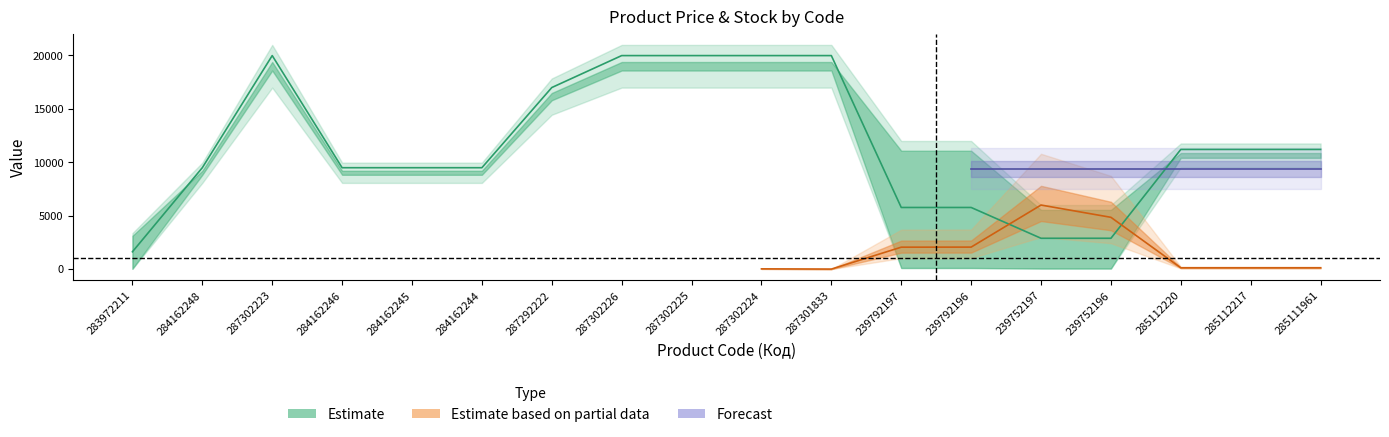

What is the value of the Доп. ціна point at the 11th from the left?

19964.2